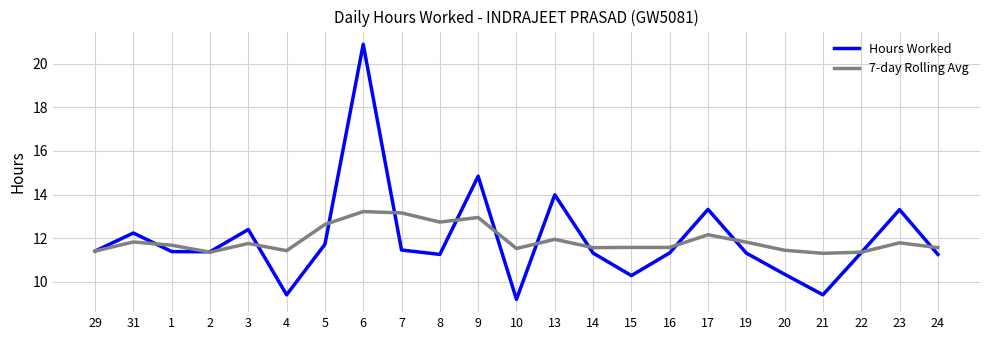

What position from the left is 7?

9